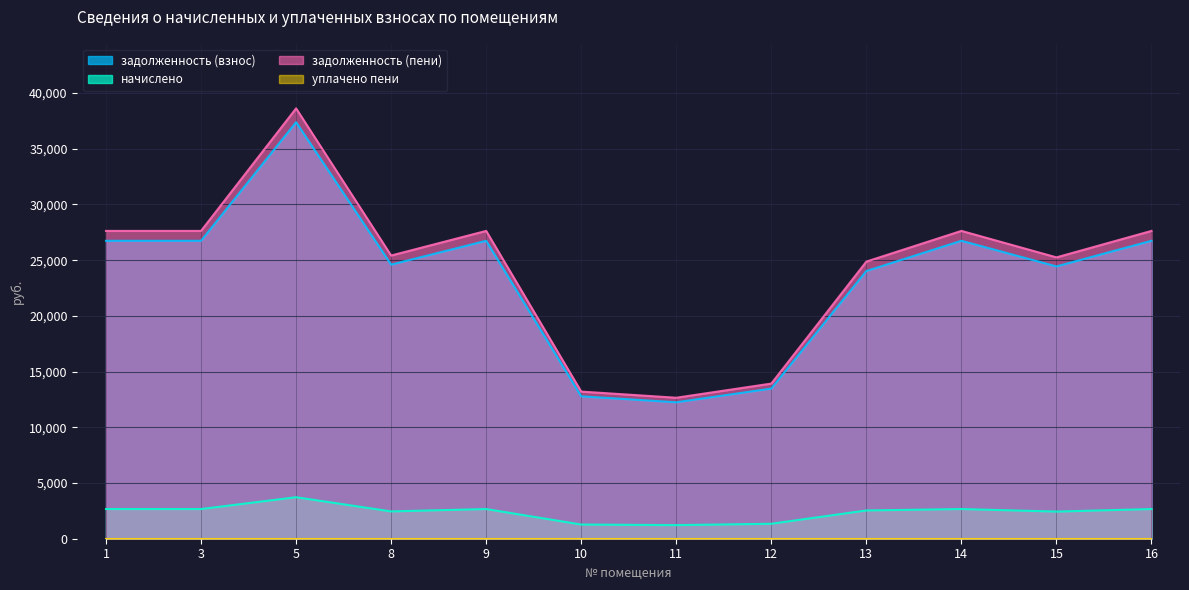

Which series has the largest total across all categories?

задолженность (пени)